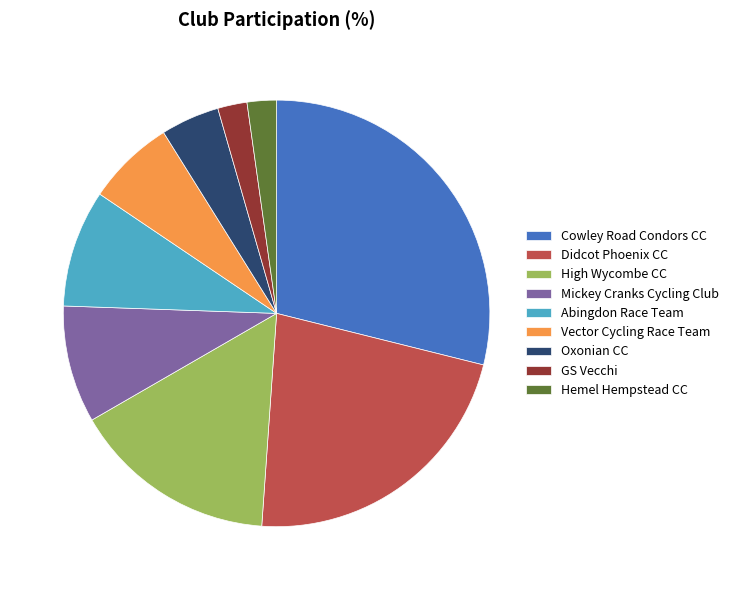

True or false: Vector Cycling Race Team accounts for 1% of the total.

False